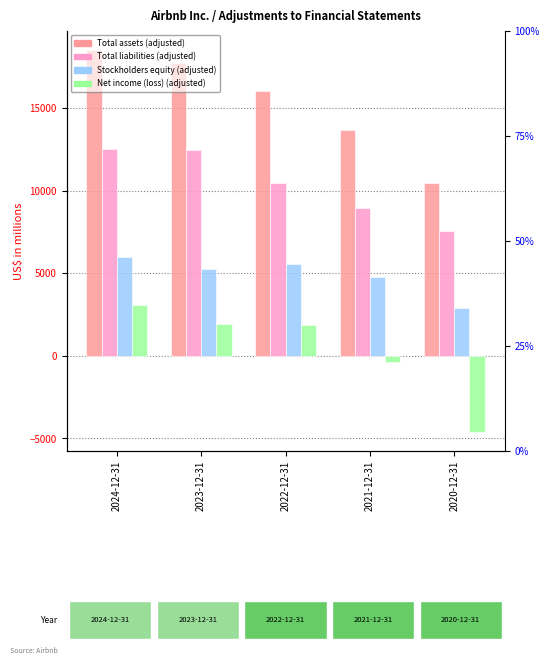

Are the bars horizontal?

No